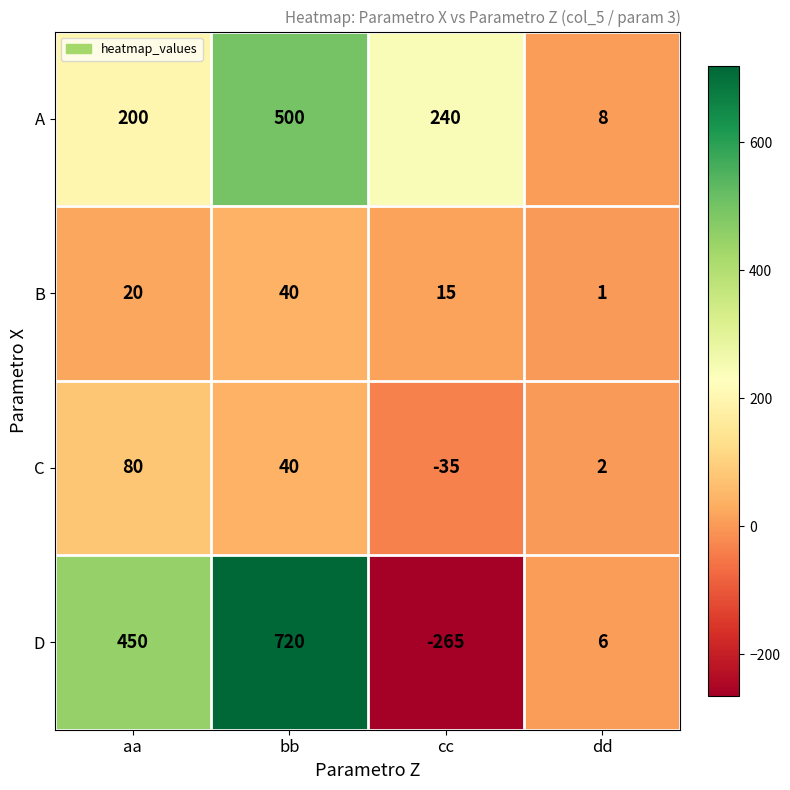

How many distinct data groups are displayed?

4